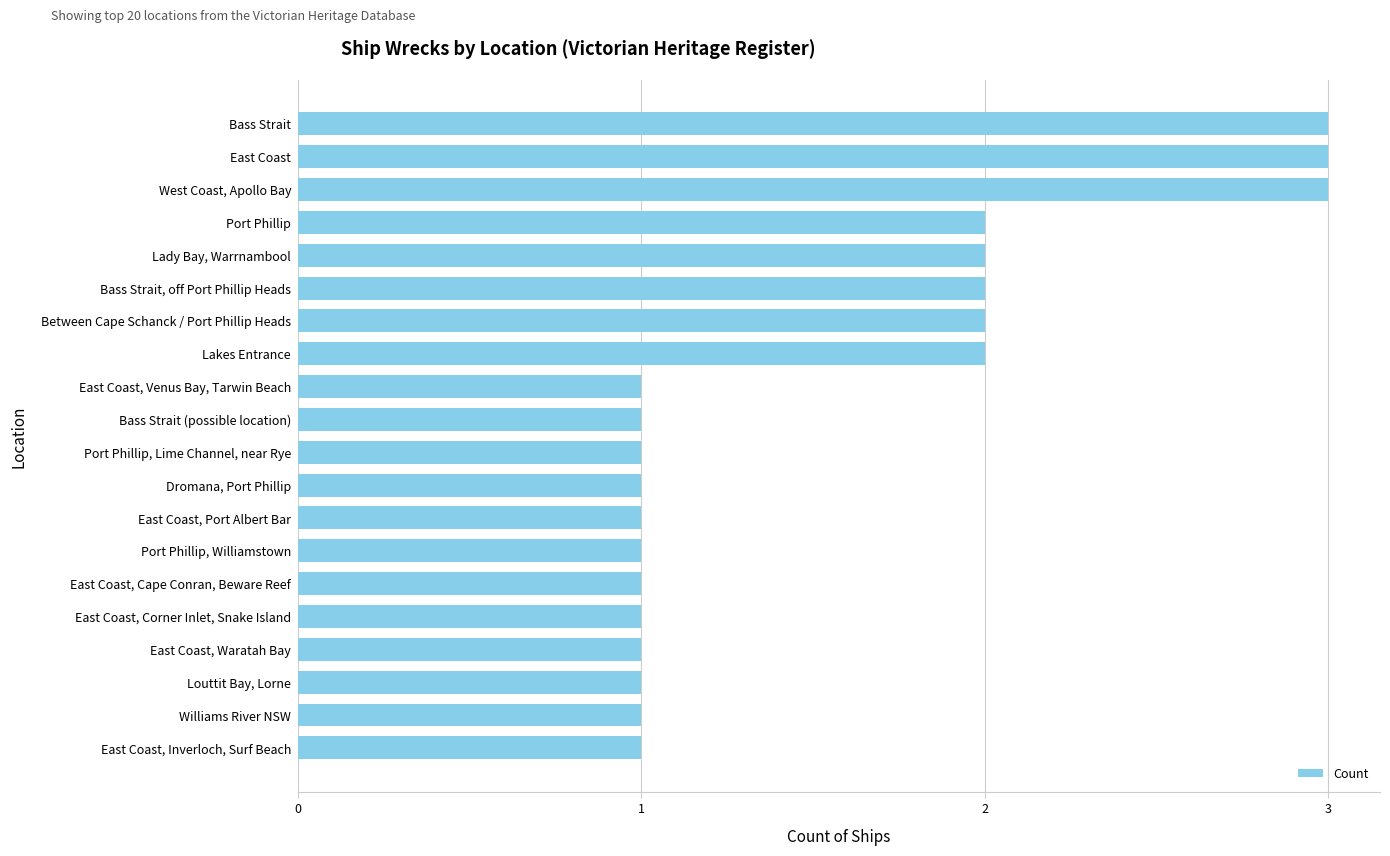

The value at Bass Strait is 3. True or false?

True